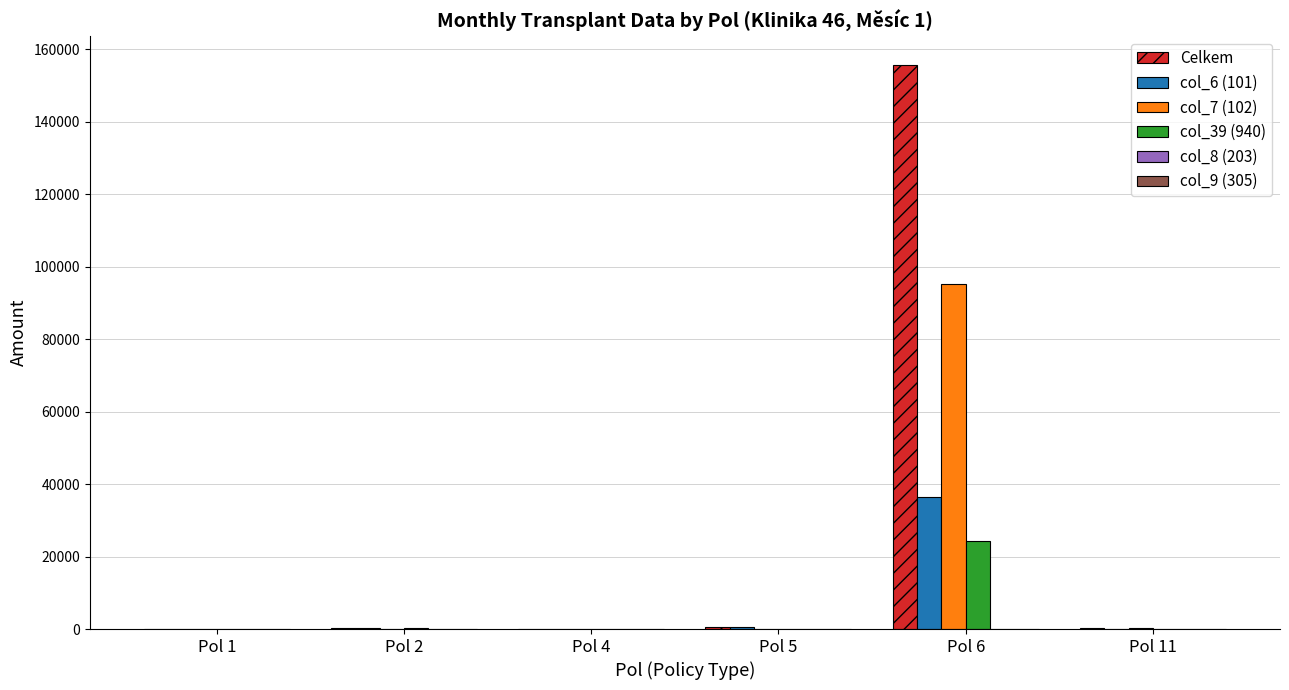

How many distinct data groups are displayed?

4